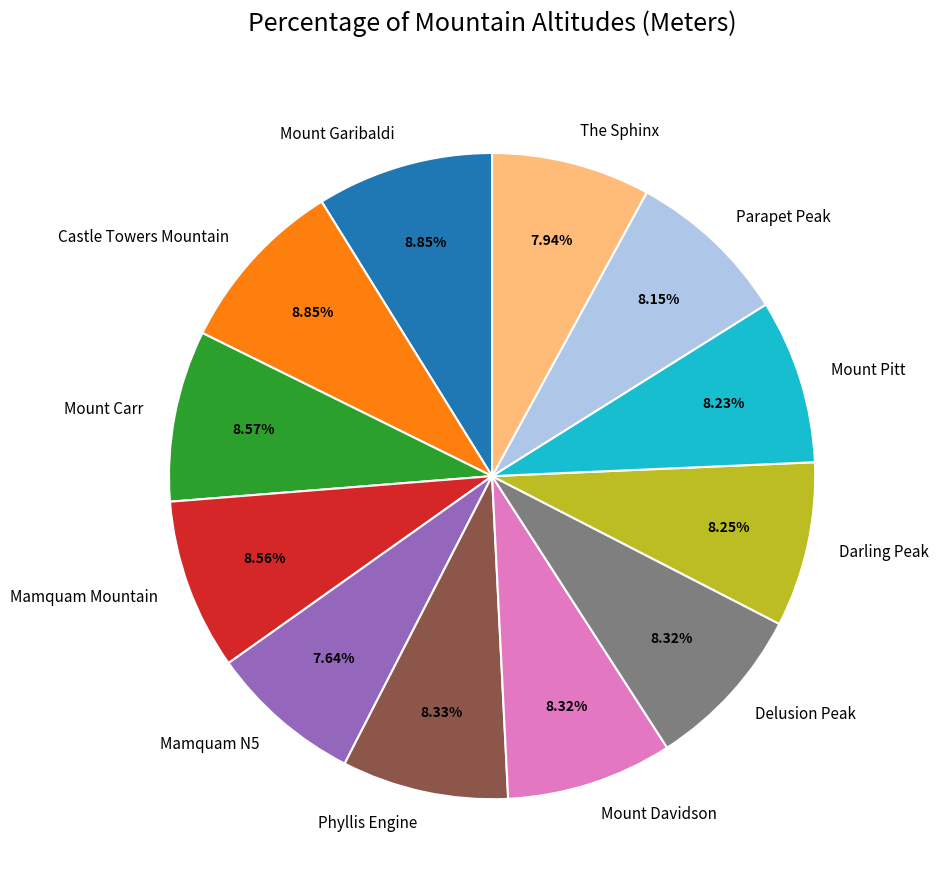

What is the ratio of the value at The Sphinx to the value at Mount Carr?

0.9